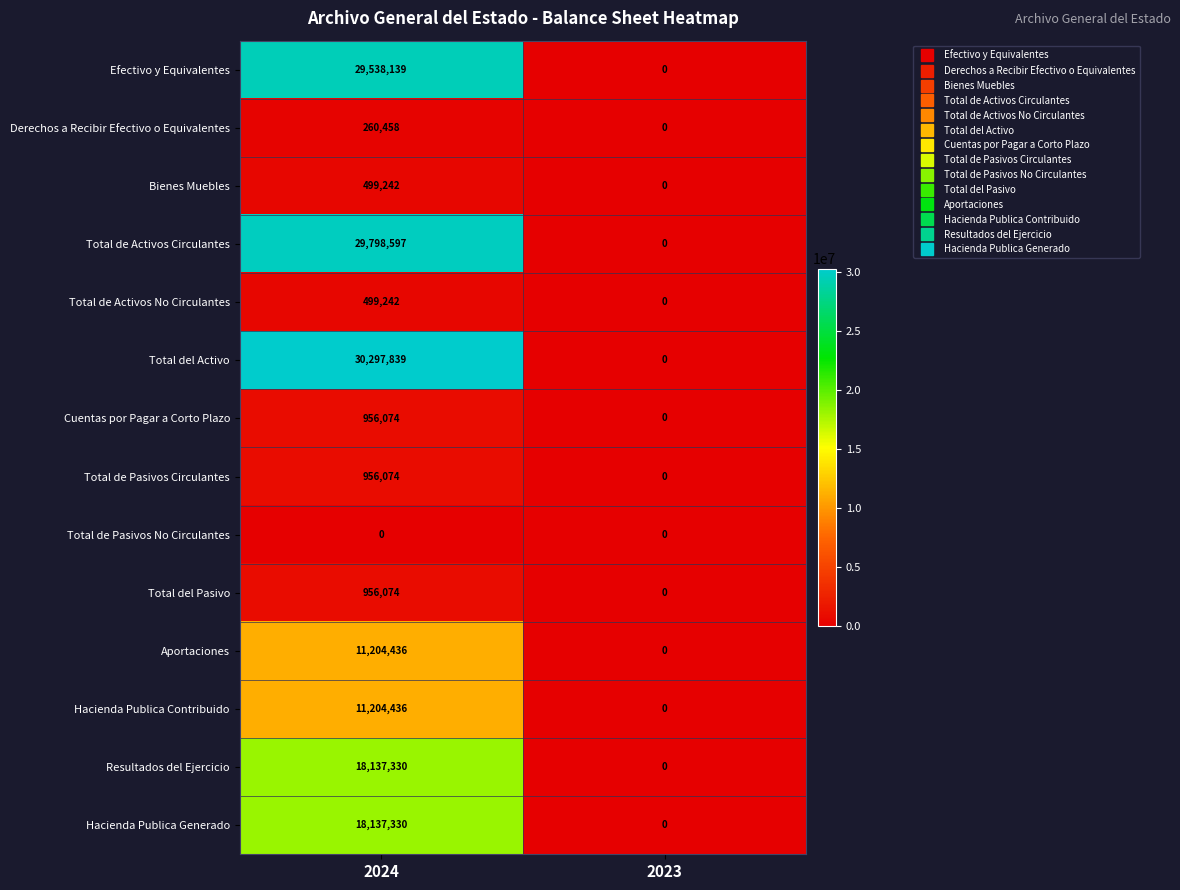

Reading right to left, extract all data points from this chart.

Efectivo y Equivalentes: 2023=0	2024=29538139
Derechos a Recibir Efectivo o Equivalentes: 2023=0	2024=260458
Bienes Muebles: 2023=0	2024=499242
Total de Activos Circulantes: 2023=0	2024=29798597
Total de Activos No Circulantes: 2023=0	2024=499242
Total del Activo: 2023=0	2024=30297839
Cuentas por Pagar a Corto Plazo: 2023=0	2024=956074
Total de Pasivos Circulantes: 2023=0	2024=956074
Total de Pasivos No Circulantes: 2023=0	2024=0
Total del Pasivo: 2023=0	2024=956074
Aportaciones: 2023=0	2024=11204436
Hacienda Publica Contribuido: 2023=0	2024=11204436
Resultados del Ejercicio: 2023=0	2024=18137330
Hacienda Publica Generado: 2023=0	2024=18137330